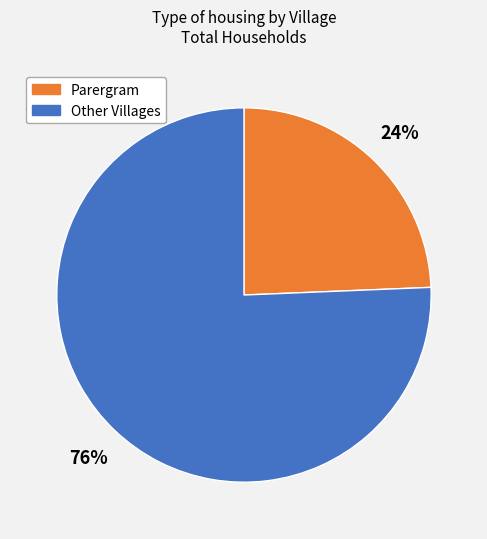

How many slices are in this pie chart?

2